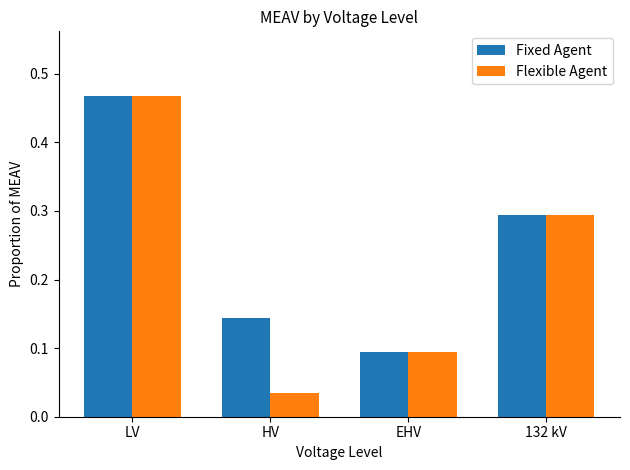

What is the difference between the maximum and second lowest values in the Flexible Agent series?

0.4